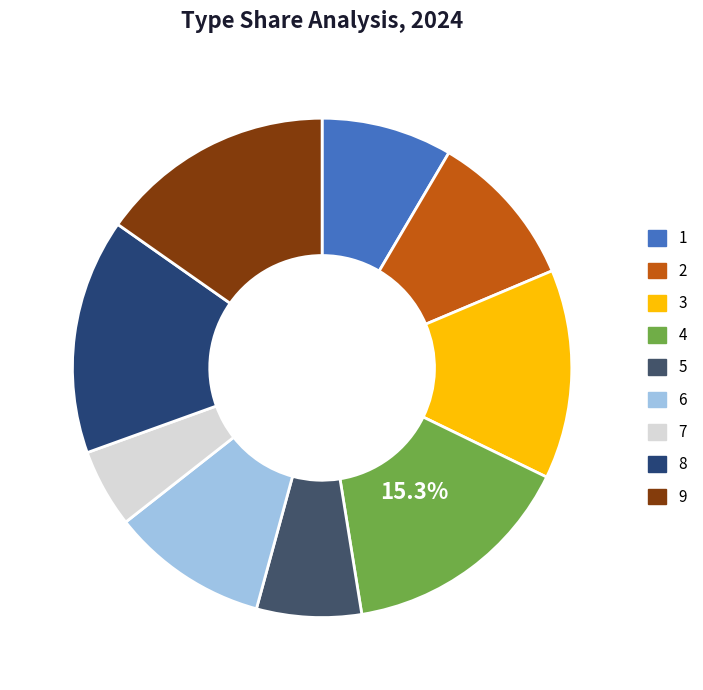

Count the number of slices in the pie.

9